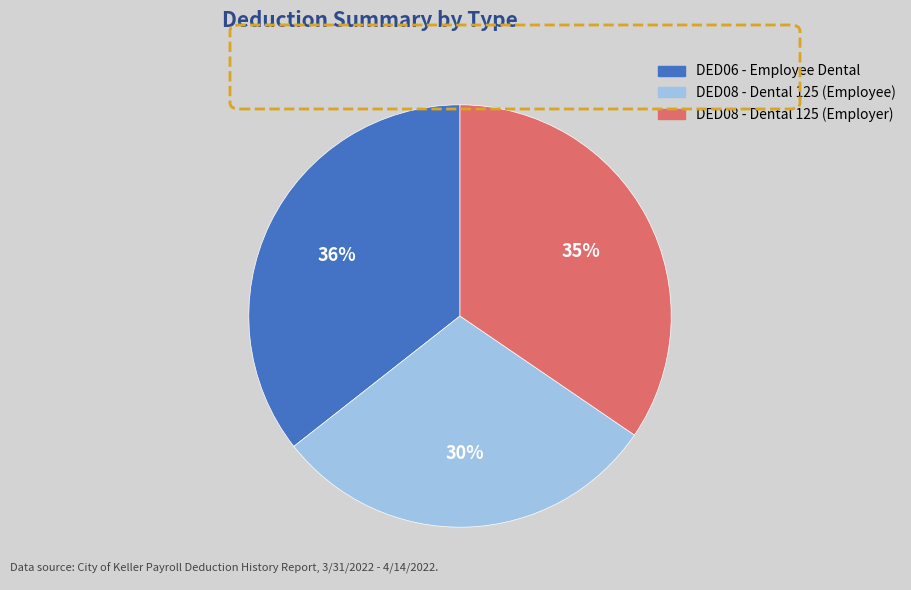

Is there a majority slice in this chart?

No